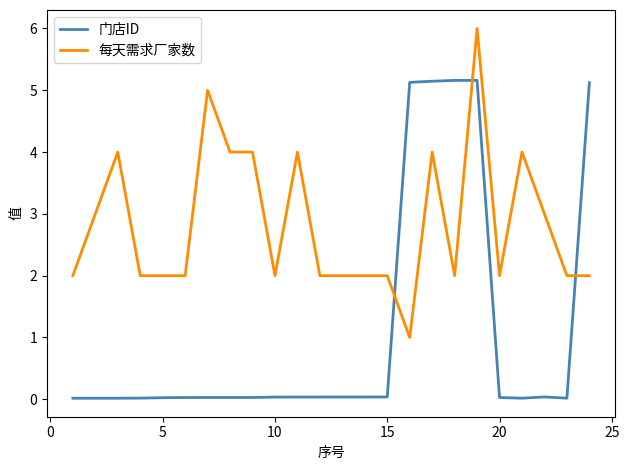

Rank the series by their average value, from lowest to highest.

门店ID, 每天需求厂家数